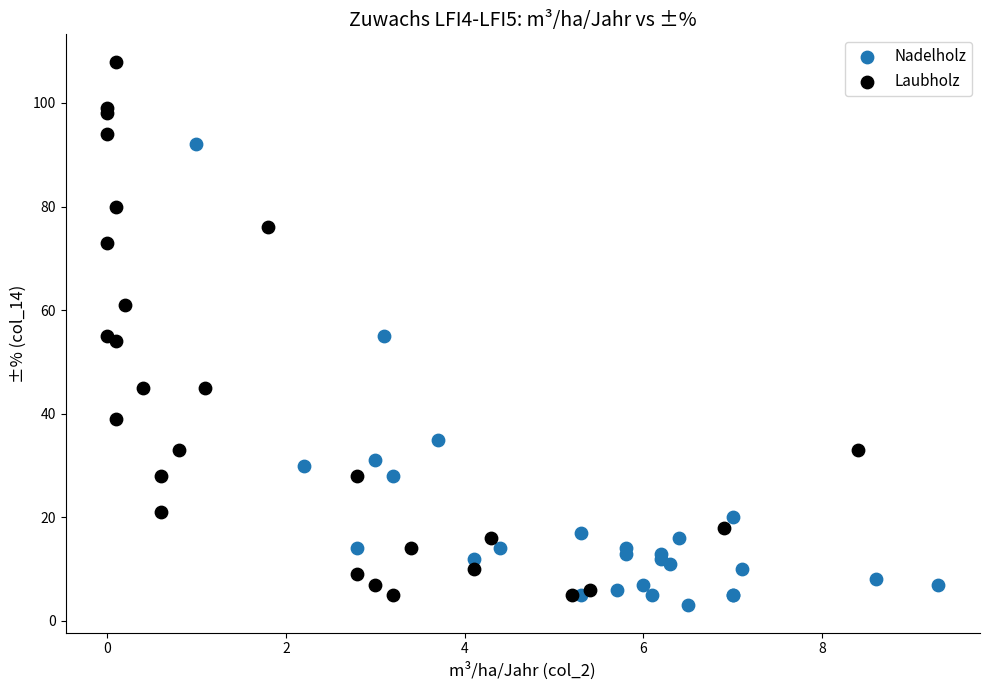

What are all the series names shown in the legend?

Nadelholz, Laubholz